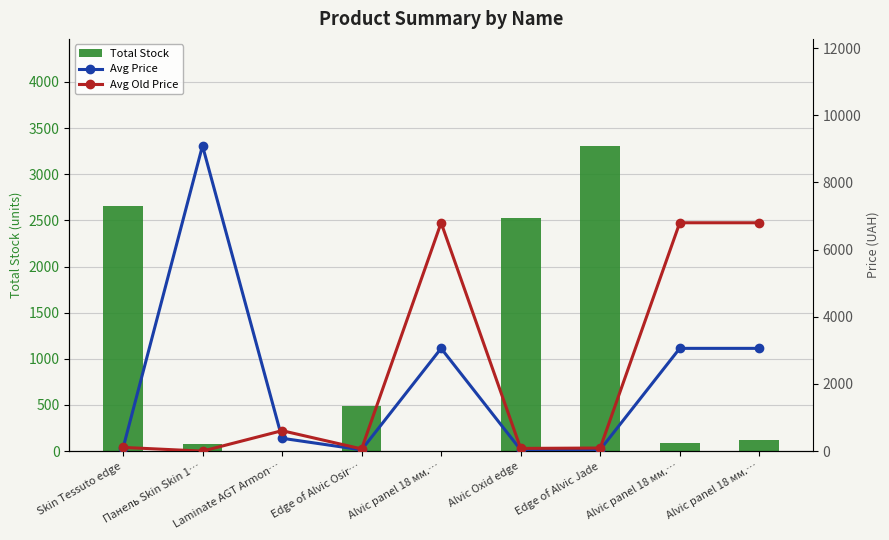

Which series has the largest total across all categories?

Avg Old Price